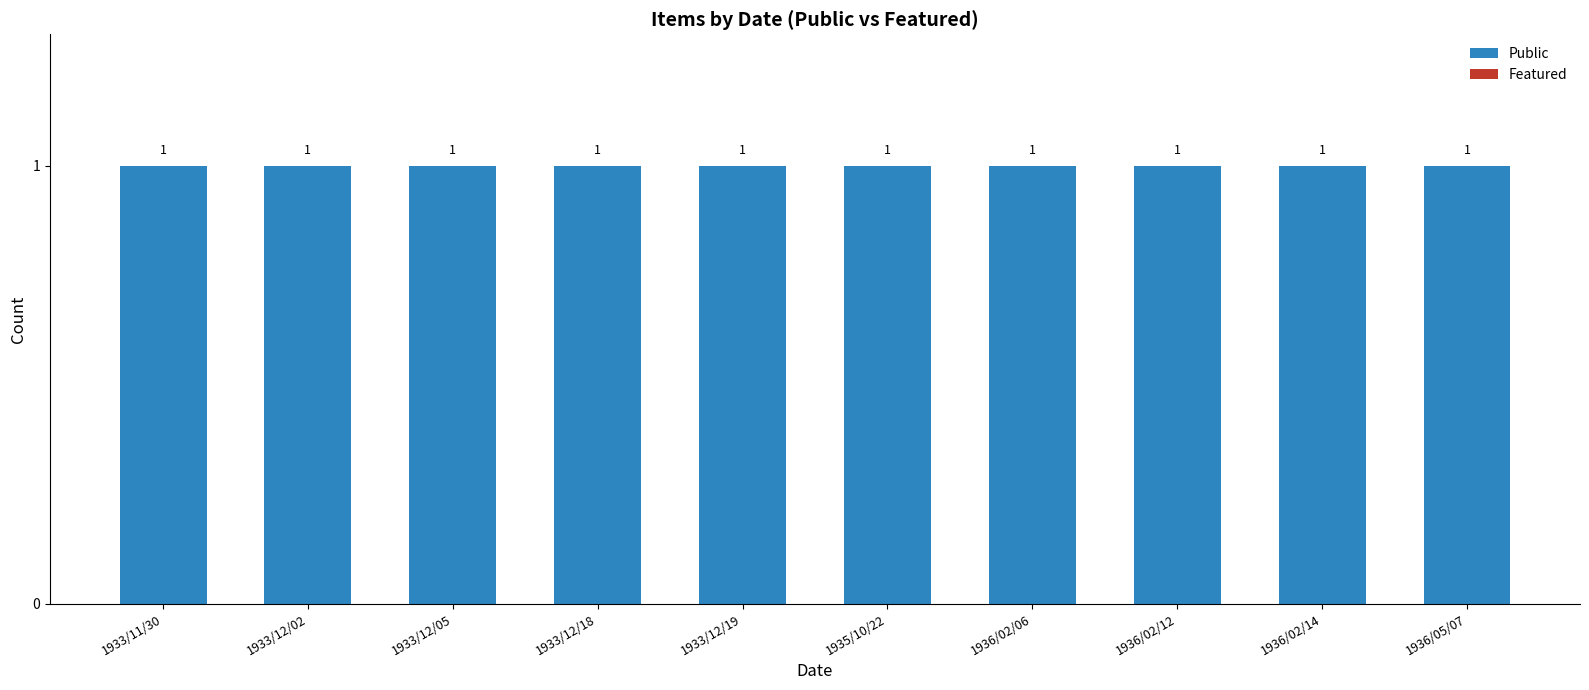

What is the approximate value of Public at 1933/12/19?

1